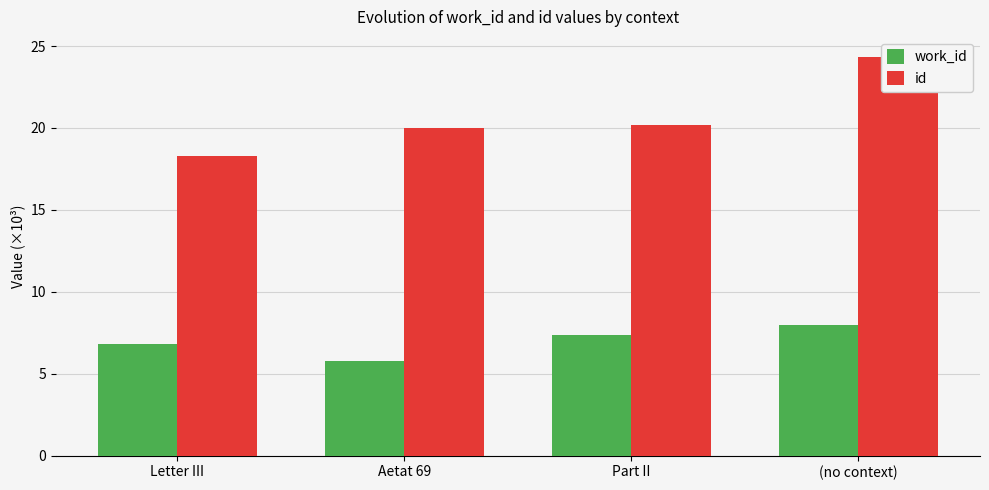

What position from the right is Part II?

2